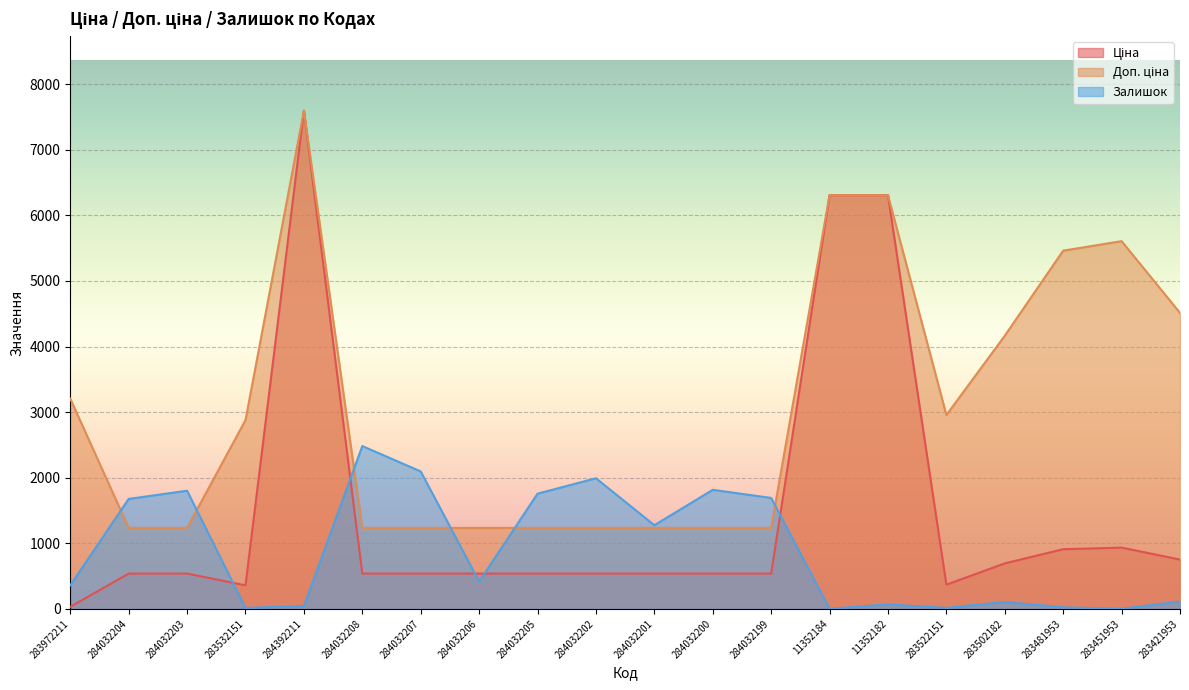

What is the difference between the maximum and minimum values in the Доп. ціна series?

6361.1